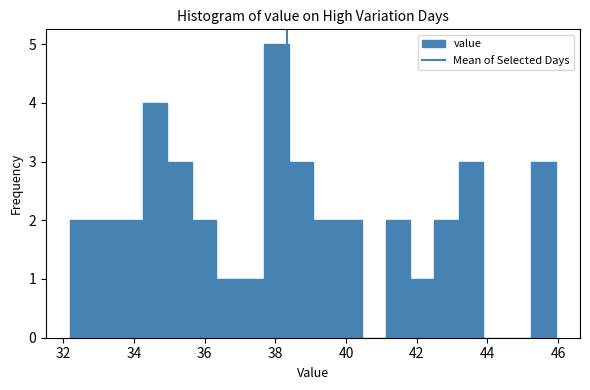

Around what value on the x-axis is the tallest bar? Give the approximate position of its centre, as read against the axis.

38.0